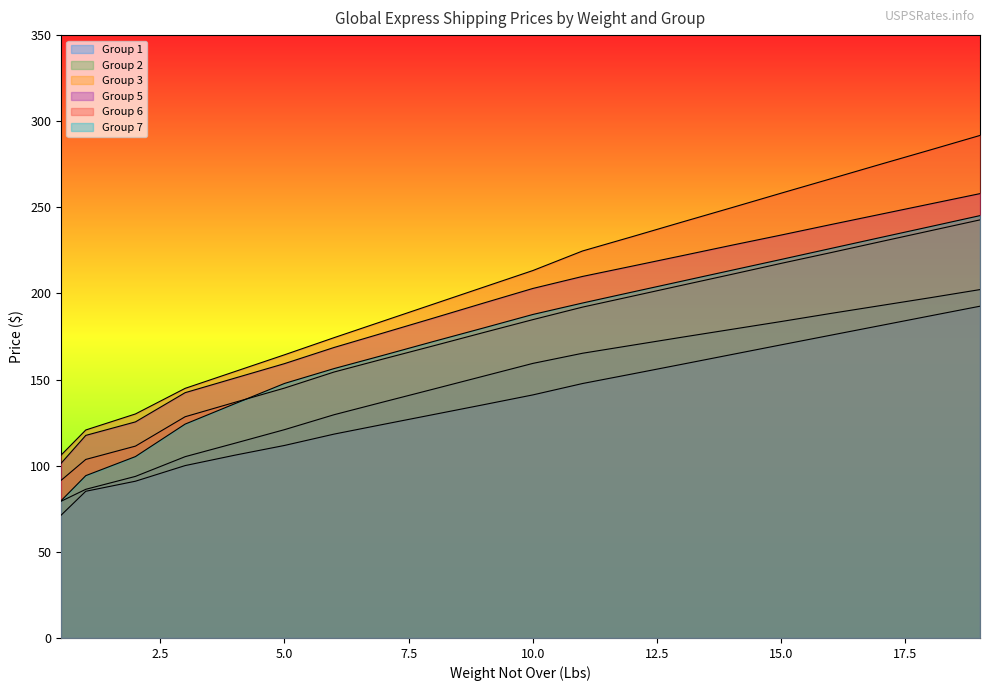

Between 8 and 9, which series saw the biggest shift?

Group 6